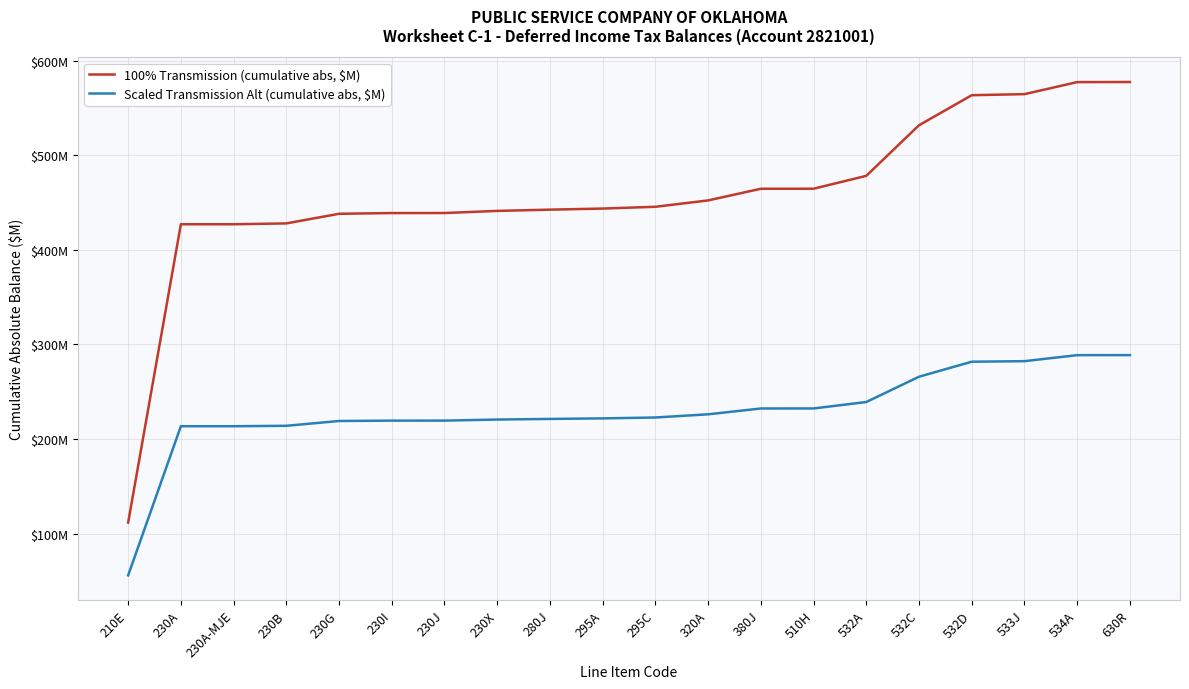

What are all the series names shown in the legend?

100% Transmission (cumulative abs, $M), Scaled Transmission Alt (cumulative abs, $M)